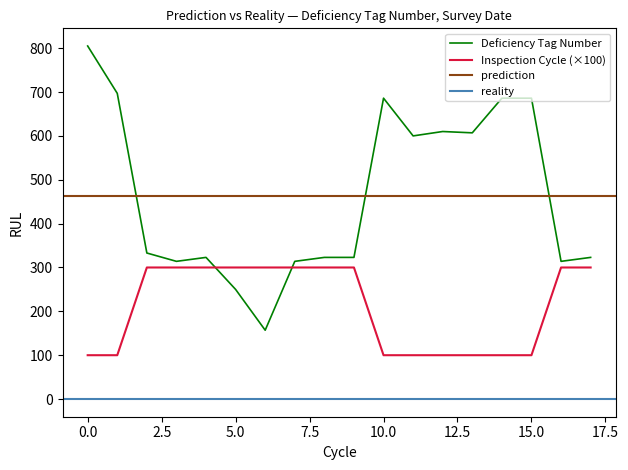

True or false: Inspection Cycle (×100) and Deficiency Tag Number intersect in this chart.

True